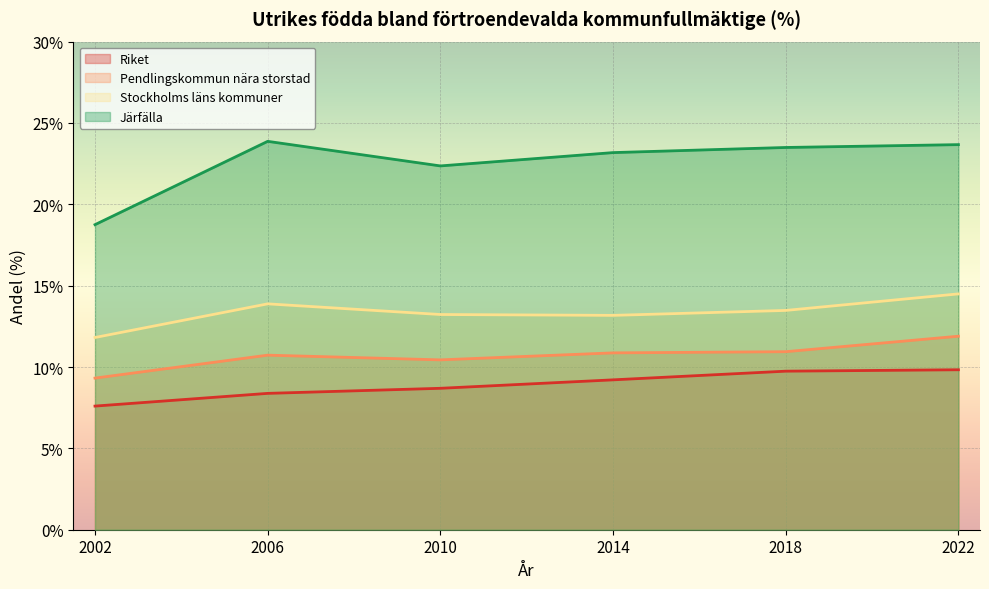

How many values in the Stockholms läns kommuner series exceed 13?

5